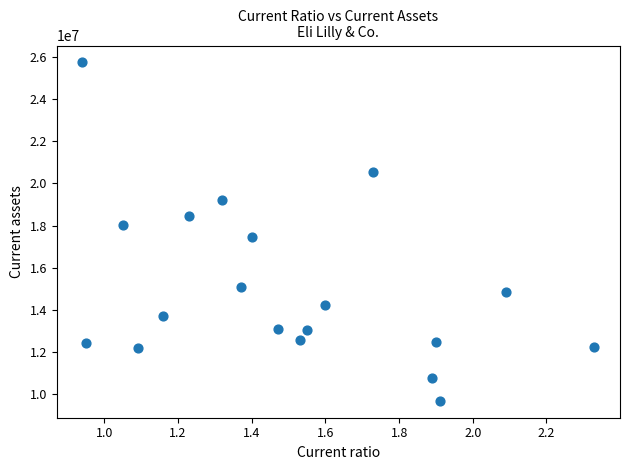

What is the range of Y values (max minus min)?

16032600